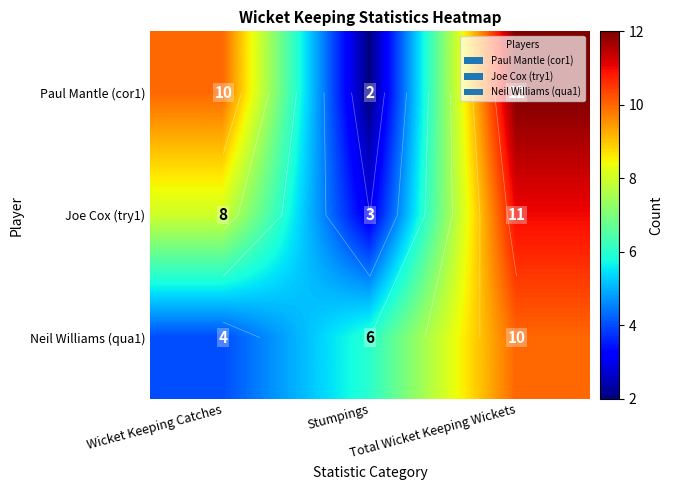

Which category has the lowest value across all series?

Stumpings